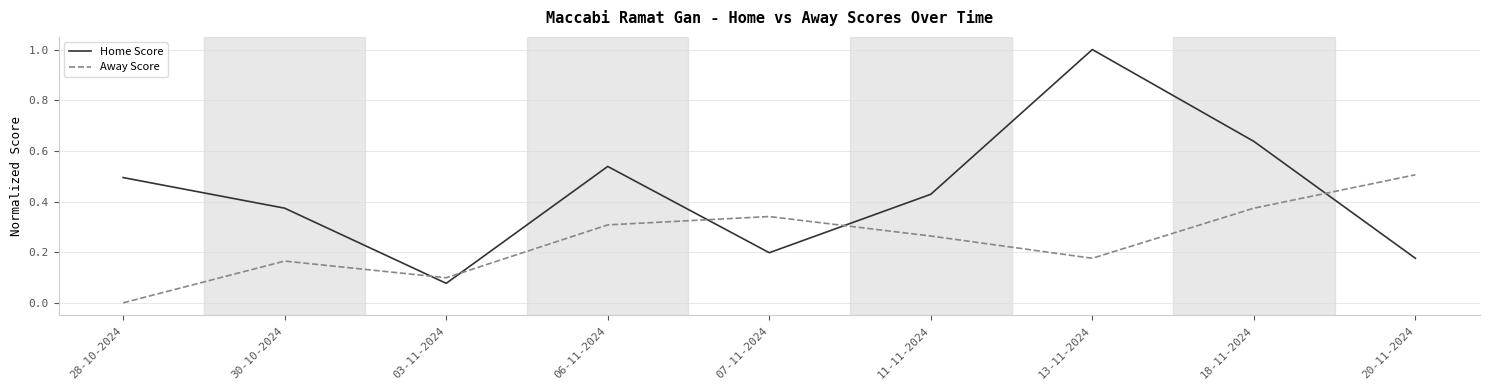

List the series in order of their overall mean, lowest first.

Away Score, Home Score